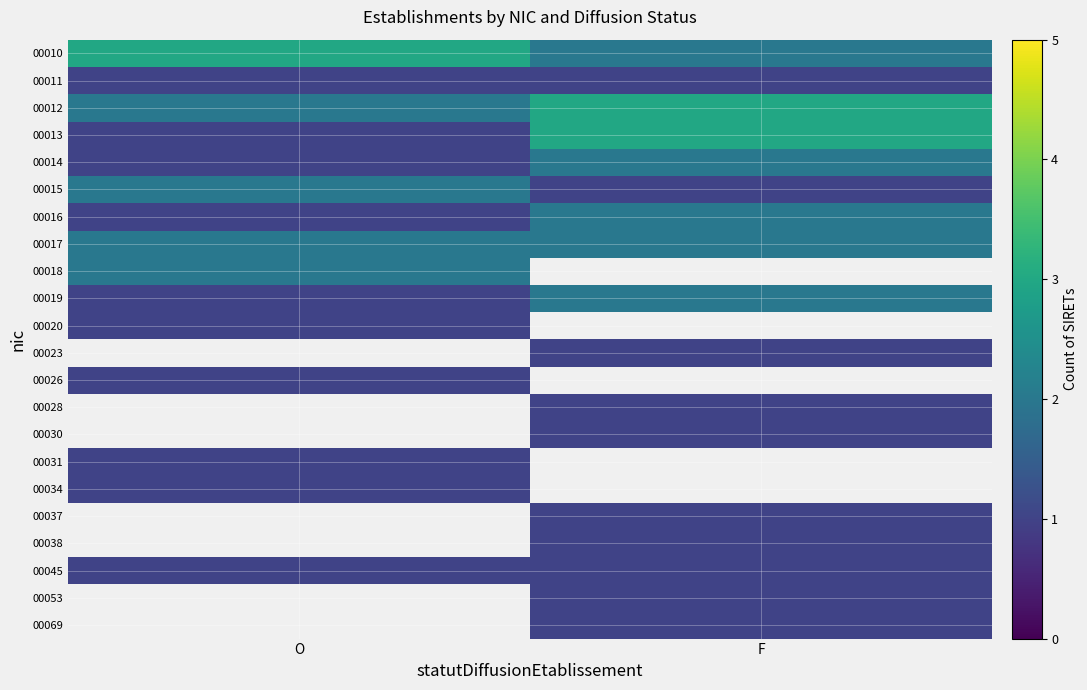

How many values in the 00014 series are below 2?

1